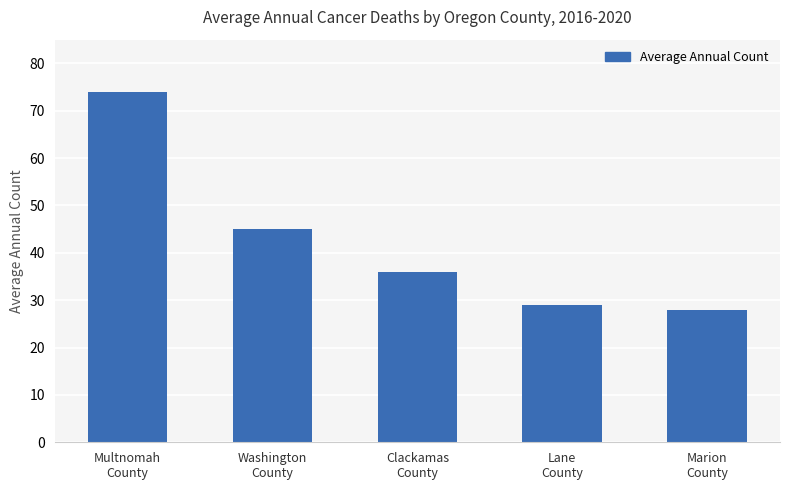

What is the sum of the values at Washington
County and Marion
County?

73